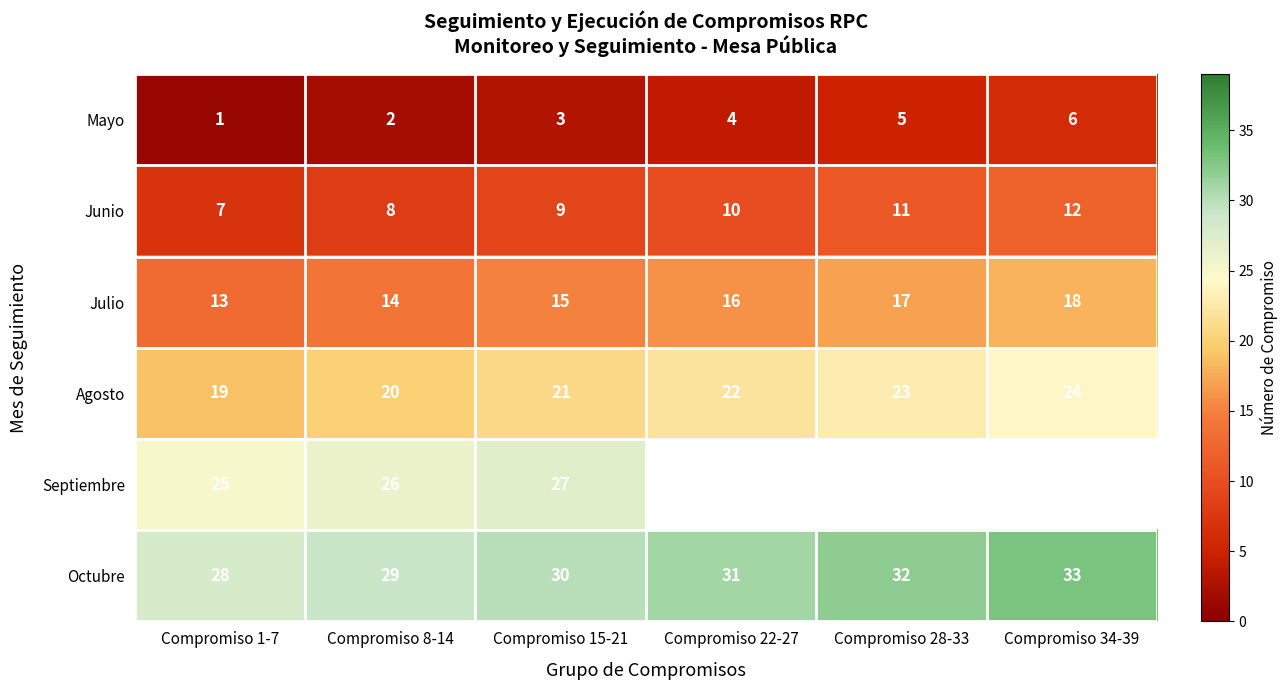

True or false: Octubre has a value of 11.1 at Compromiso 8-14.

False